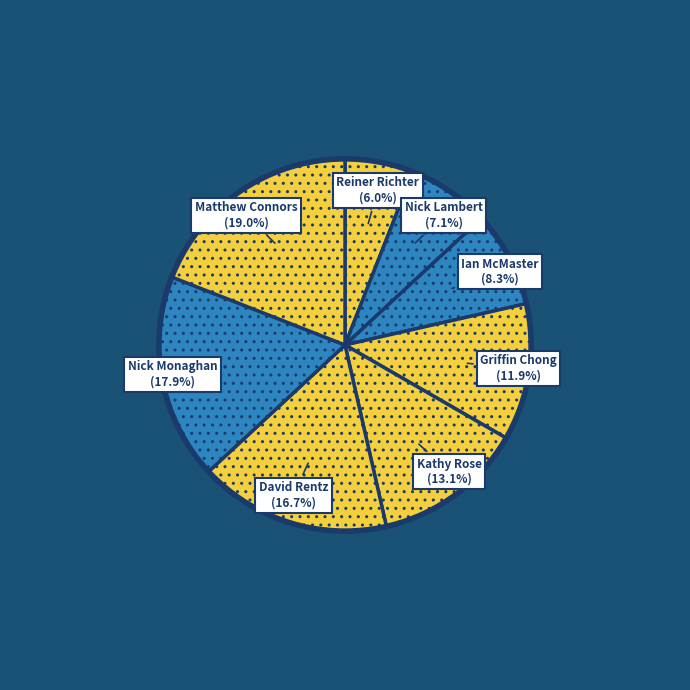

How many segments does this pie chart have?

8